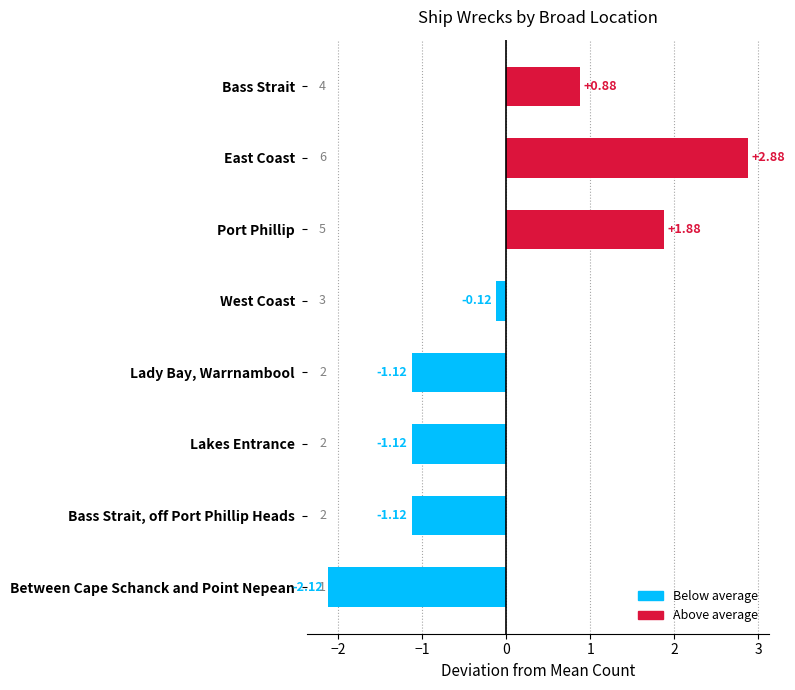

What is the change in value from Bass Strait, off Port Phillip Heads to Between Cape Schanck and Point Nepean?

-1.0